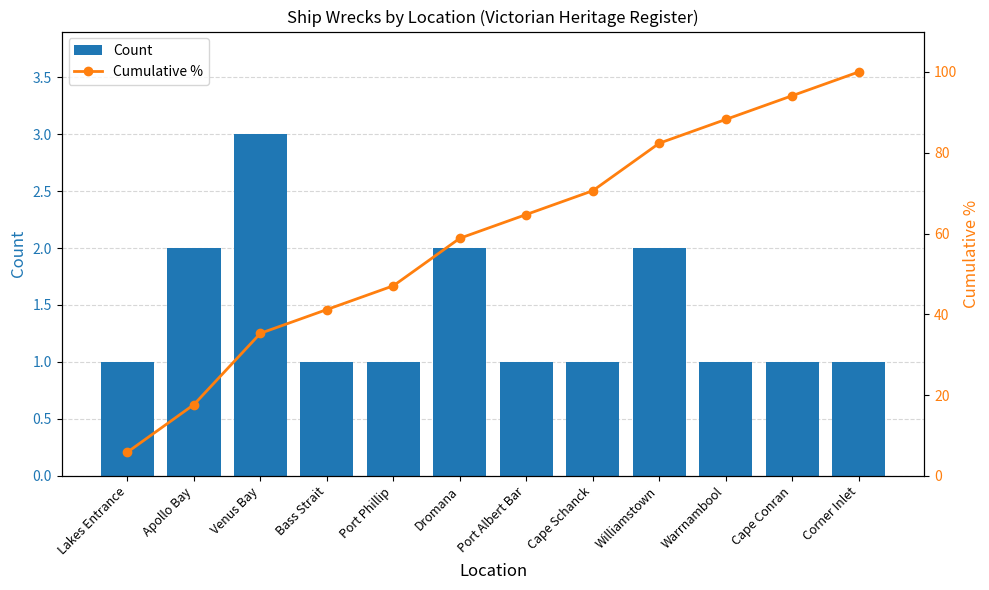

What is the label of the 11th bar from the left?

Cape Conran